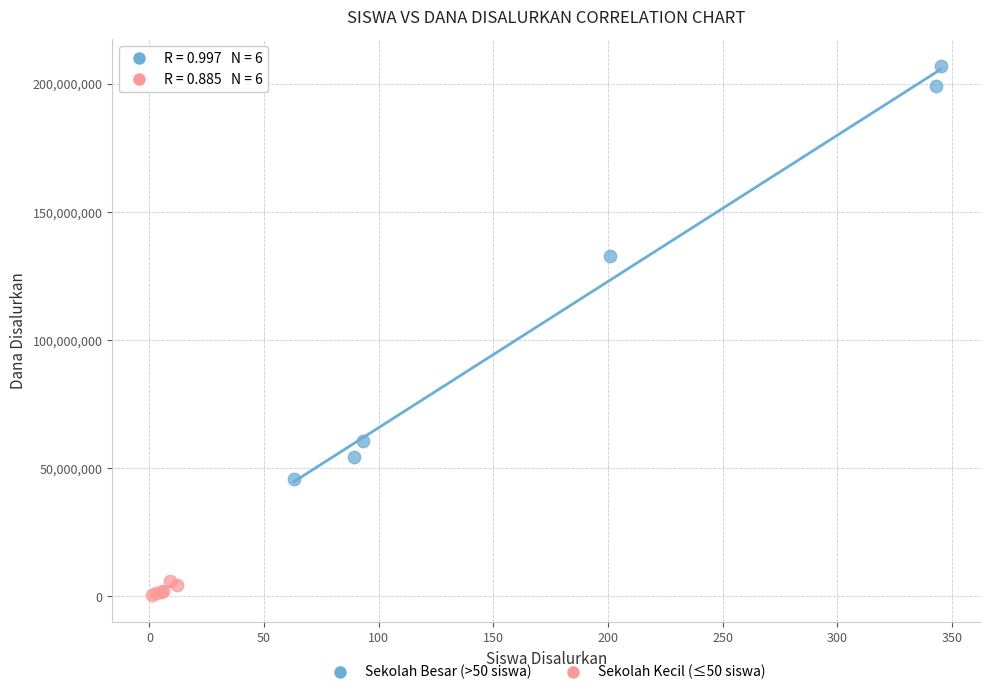

Which series reaches the maximum Y coordinate?

Sekolah Besar (>50 siswa)